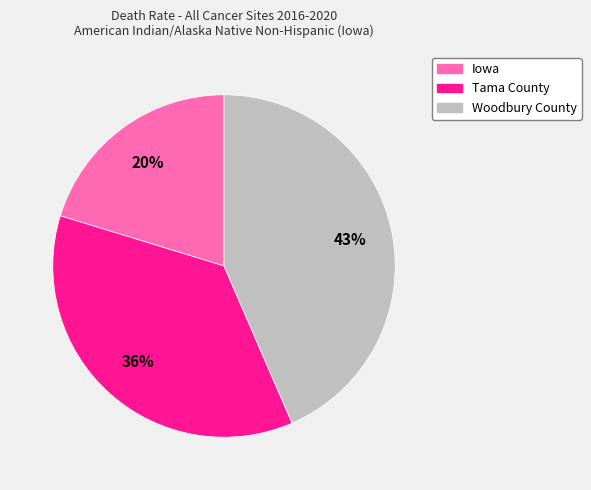

What is the smallest slice in the pie chart?

Iowa